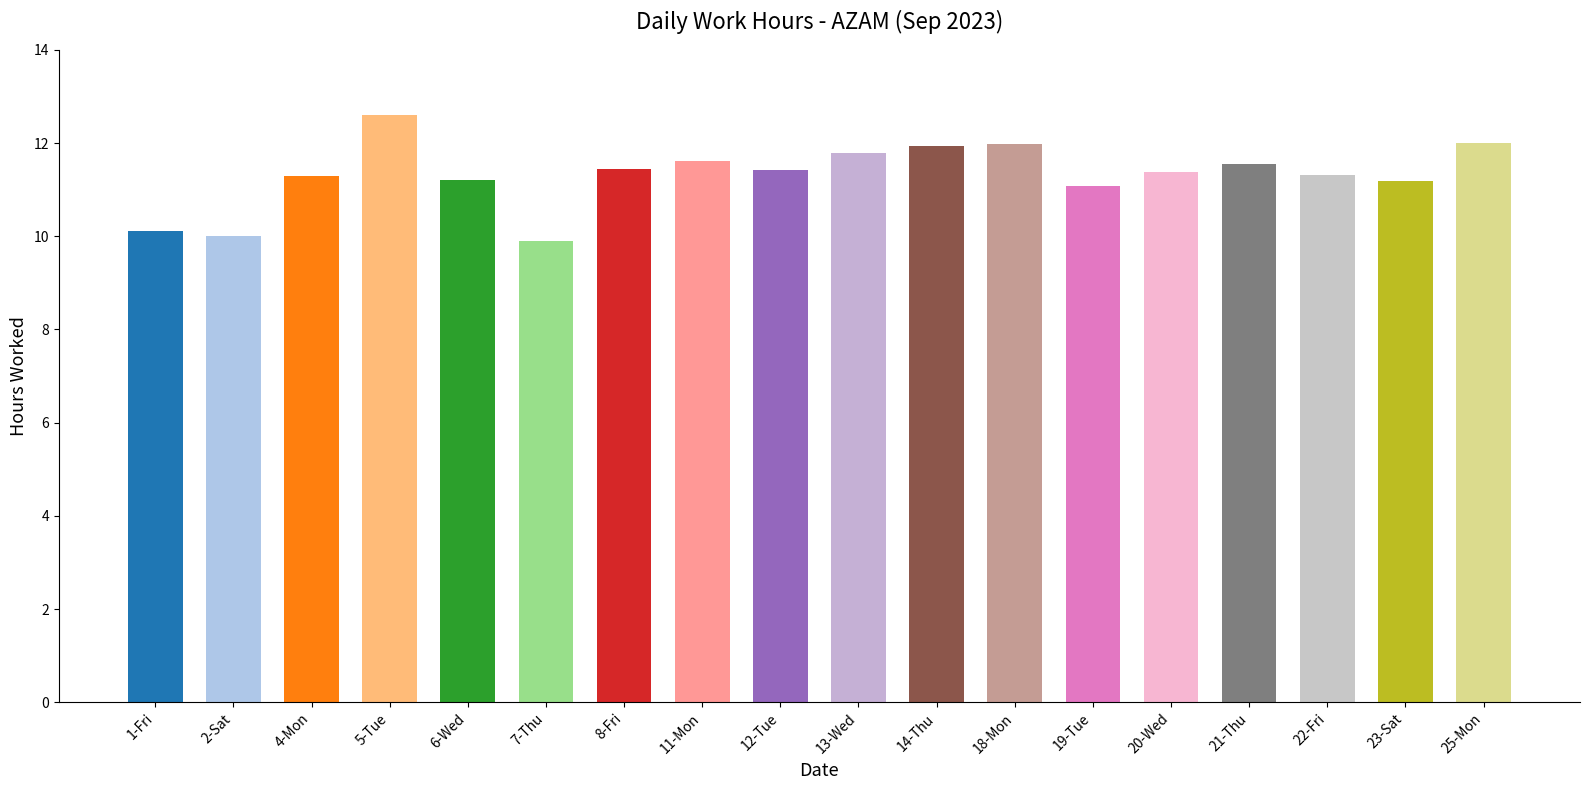

Between 6-Wed and 5-Tue, which is larger?

5-Tue